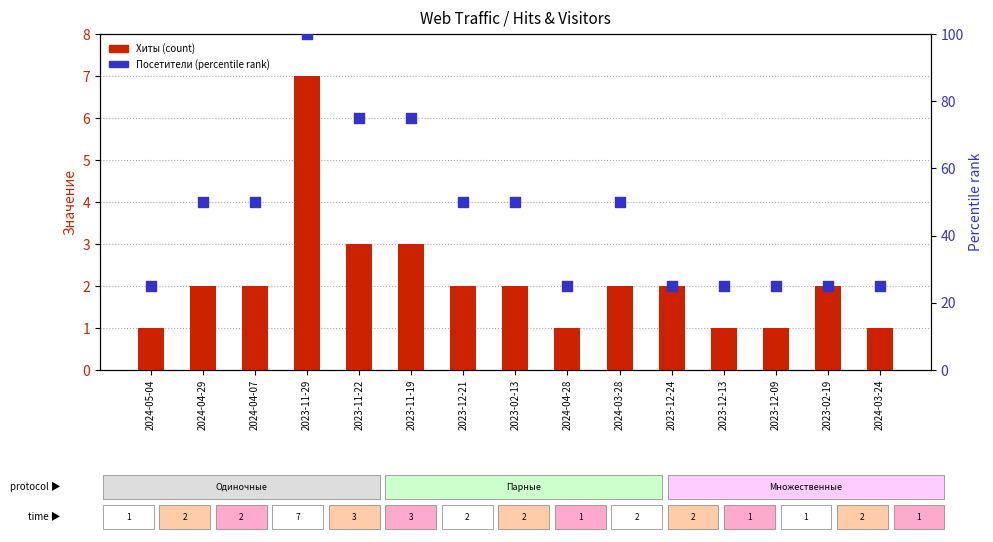

At which category is the sum across all series the highest?

2023-11-29